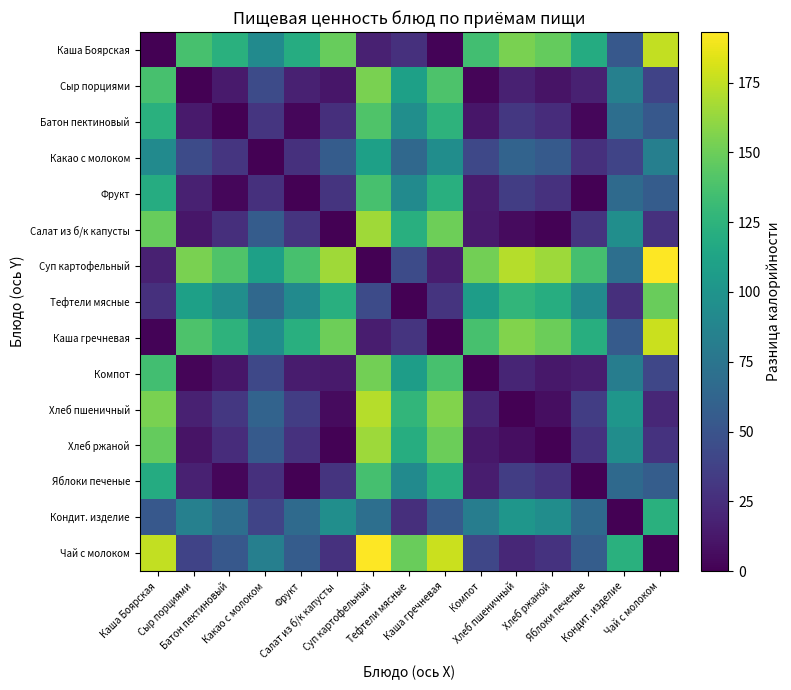

Reading right to left, list all the values displayed in this chart.

Каша Боярская: Чай с молоком=175.7	Кондит. изделие=52.9	Яблоки печеные=119.1	Хлеб ржаной=147.3	Хлеб пшеничный=154.3	Компот=134.5	Каша гречневая=2.2	Тефтели мясные=27.0	Суп картофельный=17.4	Салат из б/к капусты=148.4	Фрукт=119.6	Какао с молоком=92.5	Батон пектиновый=122.7	Сыр порциями=136.9	Каша Боярская=0.0
Сыр порциями: Чай с молоком=38.7	Кондит. изделие=84.0	Яблоки печеные=17.8	Хлеб ржаной=10.3	Хлеб пшеничный=17.4	Компот=2.4	Каша гречневая=139.2	Тефтели мясные=110.0	Суп картофельный=154.3	Салат из б/к капусты=11.5	Фрукт=17.4	Какао с молоком=44.4	Батон пектиновый=14.3	Сыр порциями=0.0	Каша Боярская=136.9
Батон пектиновый: Чай с молоком=53.0	Кондит. изделие=69.7	Яблоки печеные=3.6	Хлеб ржаной=24.6	Хлеб пшеничный=31.6	Компот=11.9	Каша гречневая=124.9	Тефтели мясные=95.7	Суп картофельный=140.1	Салат из б/к капусты=25.8	Фрукт=3.1	Какао с молоком=30.1	Батон пектиновый=0.0	Сыр порциями=14.3	Каша Боярская=122.7
Какао с молоком: Чай с молоком=83.2	Кондит. изделие=39.6	Яблоки печеные=26.6	Хлеб ржаной=54.7	Хлеб пшеничный=61.8	Компот=42.0	Каша гречневая=94.8	Тефтели мясные=65.5	Суп картофельный=109.9	Салат из б/к капусты=55.9	Фрукт=27.1	Какао с молоком=0.0	Батон пектиновый=30.1	Сыр порциями=44.4	Каша Боярская=92.5
Фрукт: Чай с молоком=56.1	Кондит. изделие=66.7	Яблоки печеные=0.5	Хлеб ржаной=27.7	Хлеб пшеничный=34.7	Компот=15.0	Каша гречневая=121.8	Тефтели мясные=92.6	Суп картофельный=137.0	Салат из б/к капусты=28.8	Фрукт=0.0	Какао с молоком=27.1	Батон пектиновый=3.1	Сыр порциями=17.4	Каша Боярская=119.6
Салат из б/к капусты: Чай с молоком=27.2	Кондит. изделие=95.5	Яблоки печеные=29.3	Хлеб ржаной=1.2	Хлеб пшеничный=5.9	Компот=13.9	Каша гречневая=150.7	Тефтели мясные=121.4	Суп картофельный=165.8	Салат из б/к капусты=0.0	Фрукт=28.8	Какао с молоком=55.9	Батон пектиновый=25.8	Сыр порциями=11.5	Каша Боярская=148.4
Суп картофельный: Чай с молоком=193.1	Кондит. изделие=70.3	Яблоки печеные=136.5	Хлеб ржаной=164.6	Хлеб пшеничный=171.7	Компот=151.9	Каша гречневая=15.1	Тефтели мясные=44.4	Суп картофельный=0.0	Салат из б/к капусты=165.8	Фрукт=137.0	Какао с молоком=109.9	Батон пектиновый=140.1	Сыр порциями=154.3	Каша Боярская=17.4
Тефтели мясные: Чай с молоком=148.7	Кондит. изделие=25.9	Яблоки печеные=92.1	Хлеб ржаной=120.3	Хлеб пшеничный=127.3	Компот=107.5	Каша гречневая=29.2	Тефтели мясные=0.0	Суп картофельный=44.4	Салат из б/к капусты=121.4	Фрукт=92.6	Какао с молоком=65.5	Батон пектиновый=95.7	Сыр порциями=110.0	Каша Боярская=27.0
Каша гречневая: Чай с молоком=177.9	Кондит. изделие=55.2	Яблоки печеные=121.3	Хлеб ржаной=149.5	Хлеб пшеничный=156.5	Компот=136.8	Каша гречневая=0.0	Тефтели мясные=29.2	Суп картофельный=15.1	Салат из б/к капусты=150.7	Фрукт=121.8	Какао с молоком=94.8	Батон пектиновый=124.9	Сыр порциями=139.2	Каша Боярская=2.2
Компот: Чай с молоком=41.1	Кондит. изделие=81.6	Яблоки печеные=15.4	Хлеб ржаной=12.7	Хлеб пшеничный=19.8	Компот=0.0	Каша гречневая=136.8	Тефтели мясные=107.5	Суп картофельный=151.9	Салат из б/к капусты=13.9	Фрукт=15.0	Какао с молоком=42.0	Батон пектиновый=11.9	Сыр порциями=2.4	Каша Боярская=134.5
Хлеб пшеничный: Чай с молоком=21.4	Кондит. изделие=101.4	Яблоки печеные=35.2	Хлеб ржаной=7.0	Хлеб пшеничный=0.0	Компот=19.8	Каша гречневая=156.5	Тефтели мясные=127.3	Суп картофельный=171.7	Салат из б/к капусты=5.9	Фрукт=34.7	Какао с молоком=61.8	Батон пектиновый=31.6	Сыр порциями=17.4	Каша Боярская=154.3
Хлеб ржаной: Чай с молоком=28.4	Кондит. изделие=94.3	Яблоки печеные=28.2	Хлеб ржаной=0.0	Хлеб пшеничный=7.0	Компот=12.7	Каша гречневая=149.5	Тефтели мясные=120.3	Суп картофельный=164.6	Салат из б/к капусты=1.2	Фрукт=27.7	Какао с молоком=54.7	Батон пектиновый=24.6	Сыр порциями=10.3	Каша Боярская=147.3
Яблоки печеные: Чай с молоком=56.6	Кондит. изделие=66.2	Яблоки печеные=0.0	Хлеб ржаной=28.2	Хлеб пшеничный=35.2	Компот=15.4	Каша гречневая=121.3	Тефтели мясные=92.1	Суп картофельный=136.5	Салат из б/к капусты=29.3	Фрукт=0.5	Какао с молоком=26.6	Батон пектиновый=3.6	Сыр порциями=17.8	Каша Боярская=119.1
Кондит. изделие: Чай с молоком=122.8	Кондит. изделие=0.0	Яблоки печеные=66.2	Хлеб ржаной=94.3	Хлеб пшеничный=101.4	Компот=81.6	Каша гречневая=55.2	Тефтели мясные=25.9	Суп картофельный=70.3	Салат из б/к капусты=95.5	Фрукт=66.7	Какао с молоком=39.6	Батон пектиновый=69.7	Сыр порциями=84.0	Каша Боярская=52.9
Чай с молоком: Чай с молоком=0.0	Кондит. изделие=122.8	Яблоки печеные=56.6	Хлеб ржаной=28.4	Хлеб пшеничный=21.4	Компот=41.1	Каша гречневая=177.9	Тефтели мясные=148.7	Суп картофельный=193.1	Салат из б/к капусты=27.2	Фрукт=56.1	Какао с молоком=83.2	Батон пектиновый=53.0	Сыр порциями=38.7	Каша Боярская=175.7